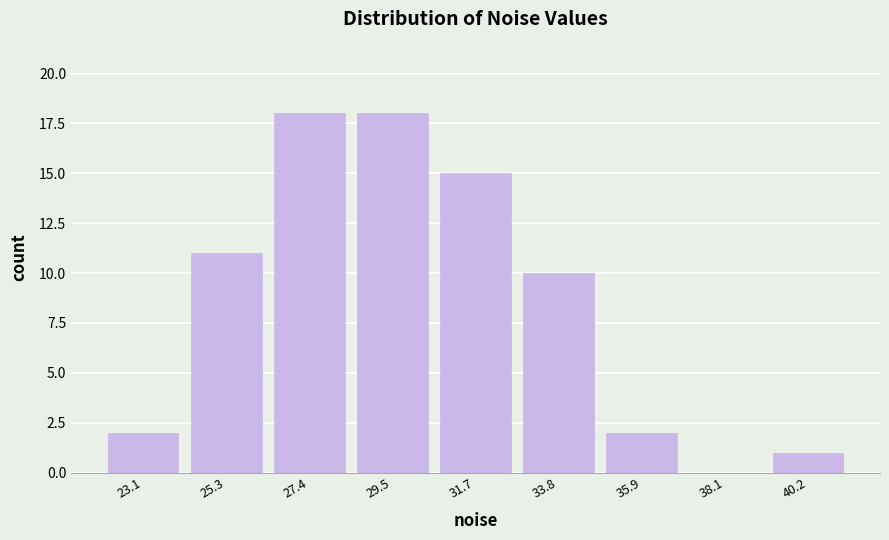

Reading left to right, transcribe this chart: for each bar, give the range it covers on the x-axis and its height. Neither the bar edges nor the heights are printed on the chart, so give them approximately, as read against the axes.

22.0 to 24.0: 2
24.0 to 26.5: 11
26.5 to 28.5: 18
28.5 to 30.5: 18
30.5 to 32.5: 15
32.5 to 35.0: 10
35.0 to 37.0: 2
37.0 to 39.0: 0
39.0 to 41.5: 1